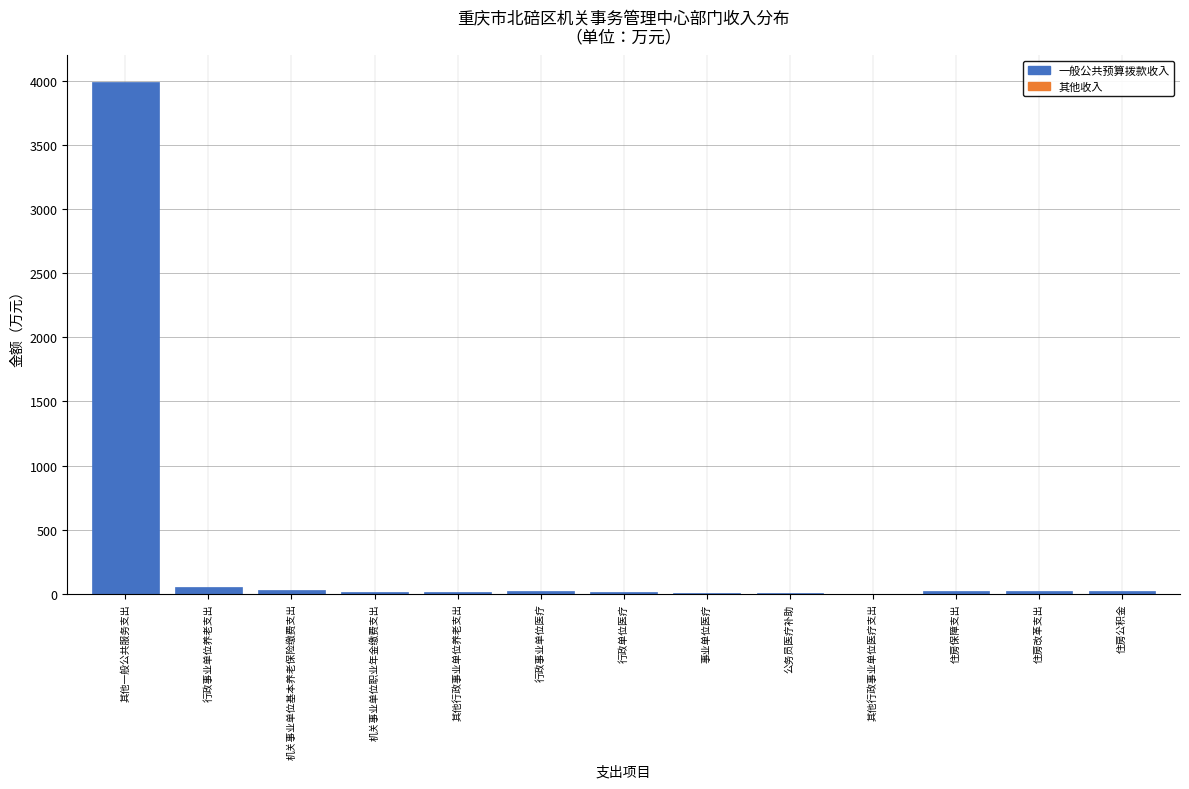

What is the sum of all values?

4204.1